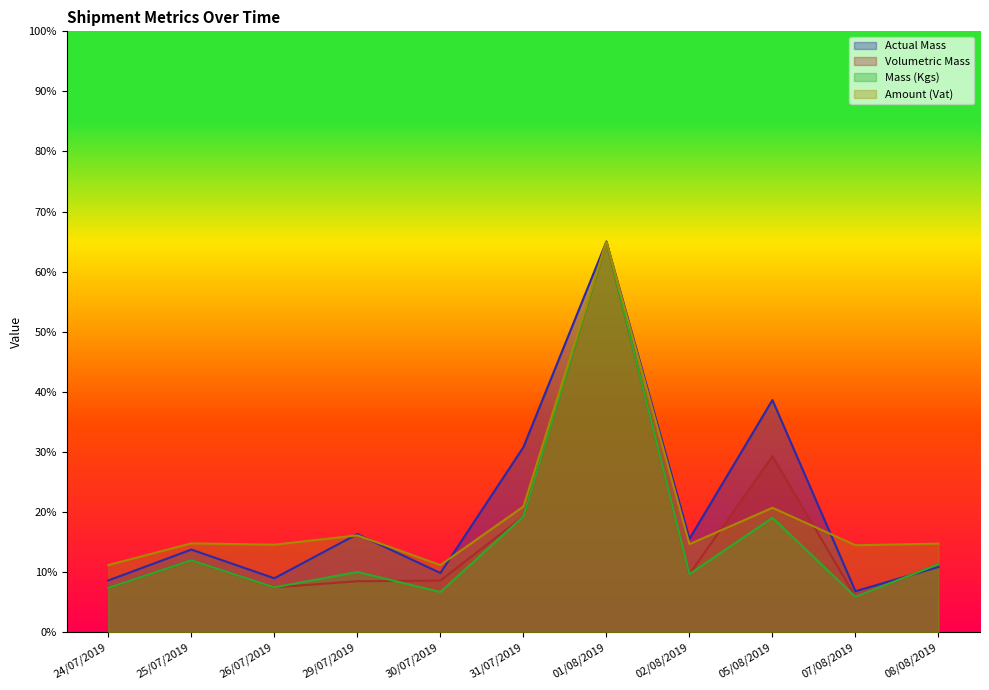

In Volumetric Mass, how many points are lower than both neighbors (excluding endpoints)?

3